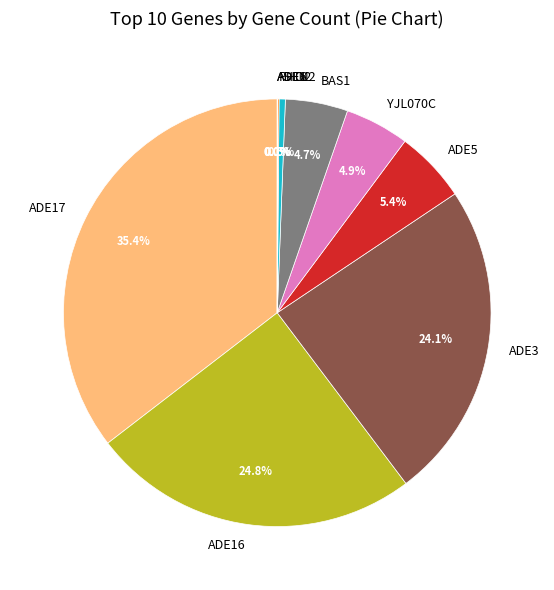

To the nearest percent, what is the difference between the largest and smallest slice percentages?

35%